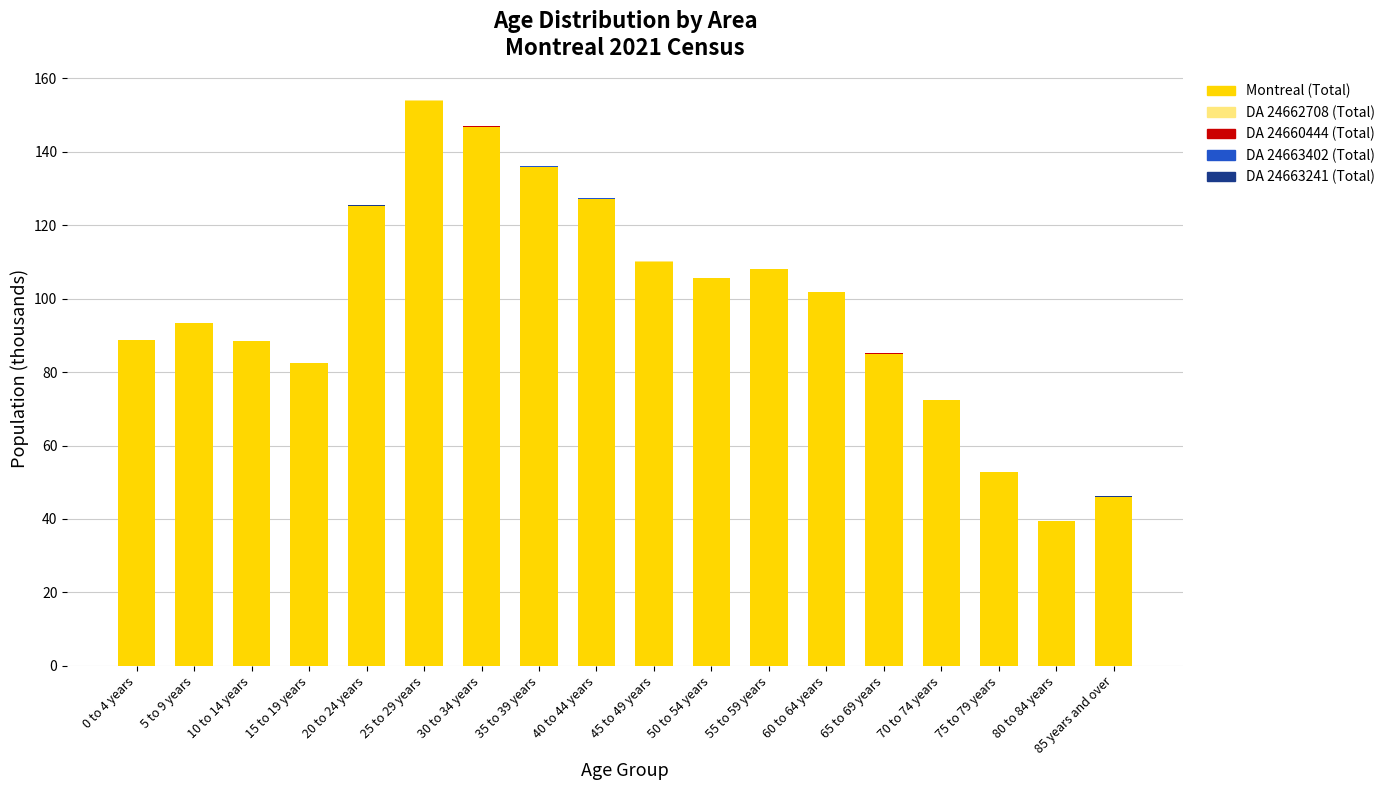

Is it true that Montreal (Total) equals 125.2 at 20 to 24 years?

True